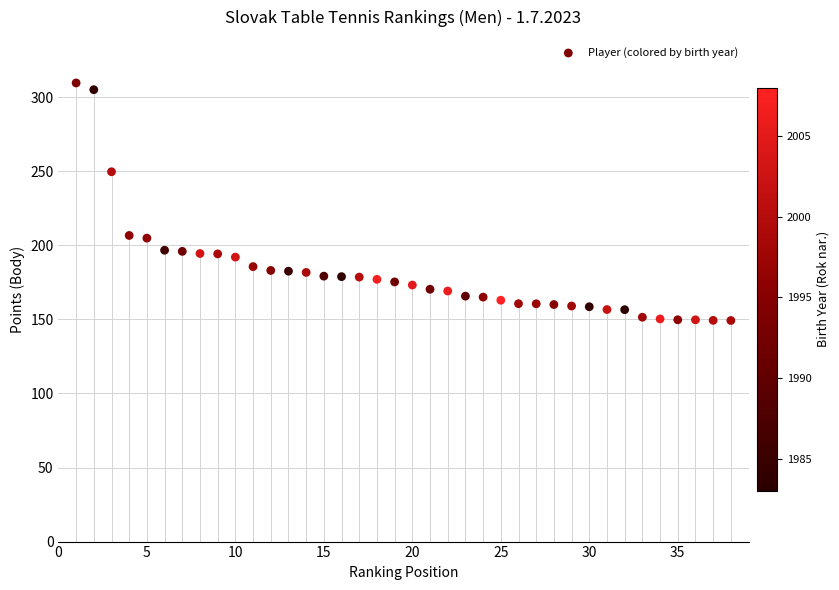

What is the range of X values (max minus min)?

37.0